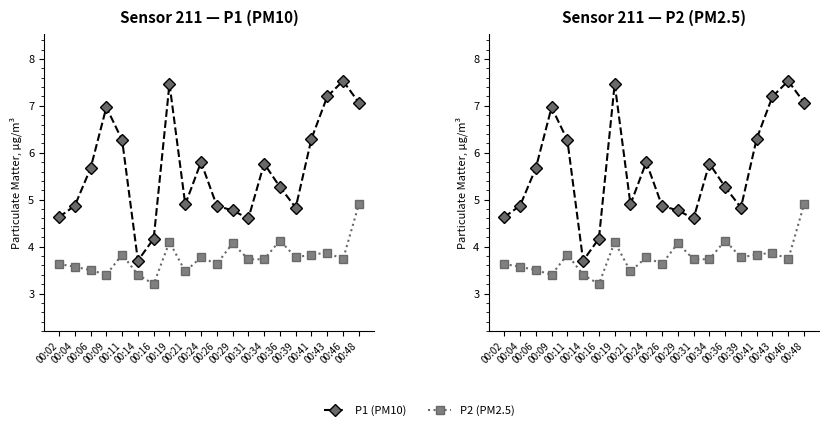

At how many categories does at least one series exceed 7?

4